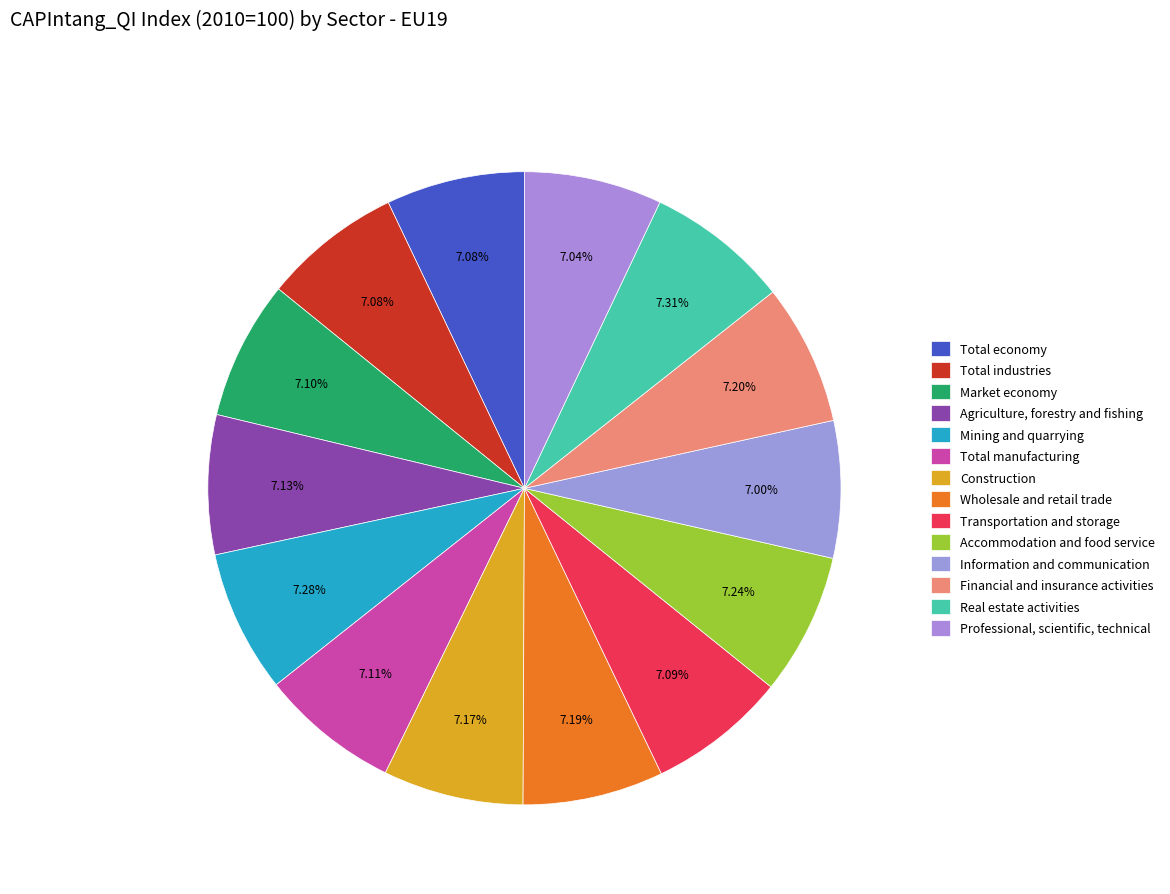

Approximately how many times larger is the value at Market economy compared to Total industries?

1.0